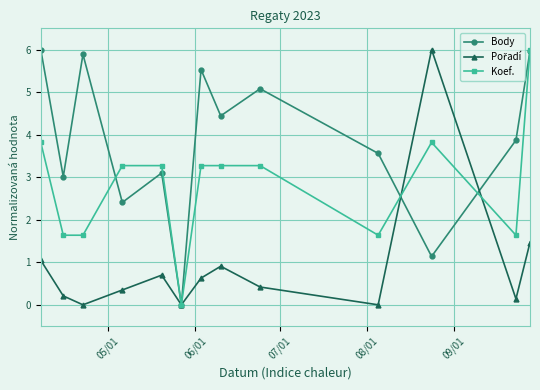

In Body, how many points are higher than both neighbors (excluding endpoints)?

4